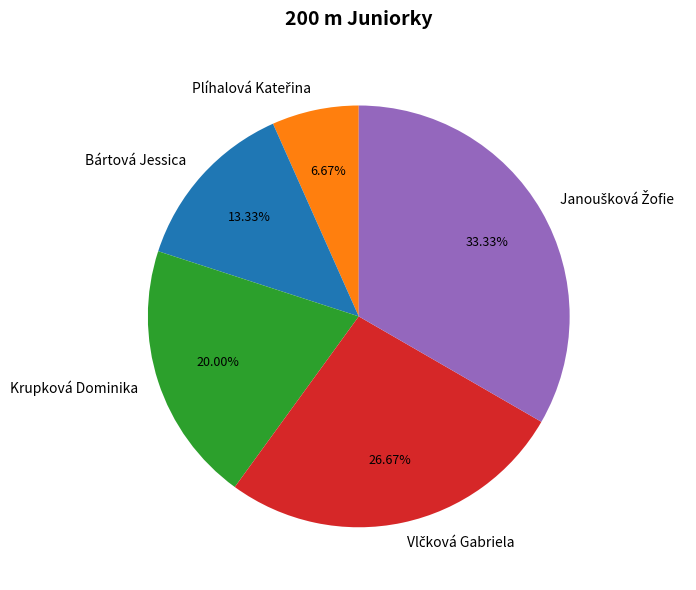

Is Bártová Jessica the majority of the pie?

No